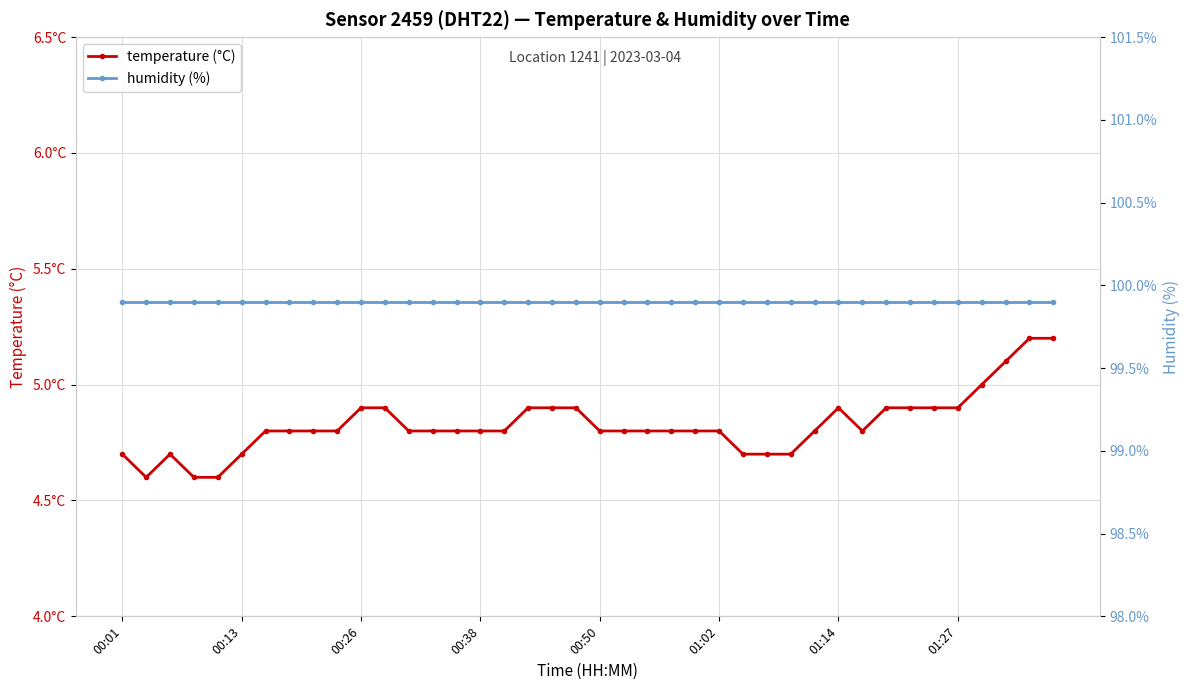

What is the value of the humidity (%) point at the 36th from the left?

99.9